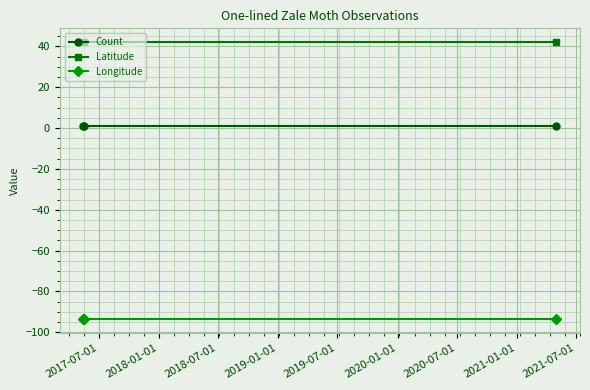

What is the average value of the Count series?

1.0